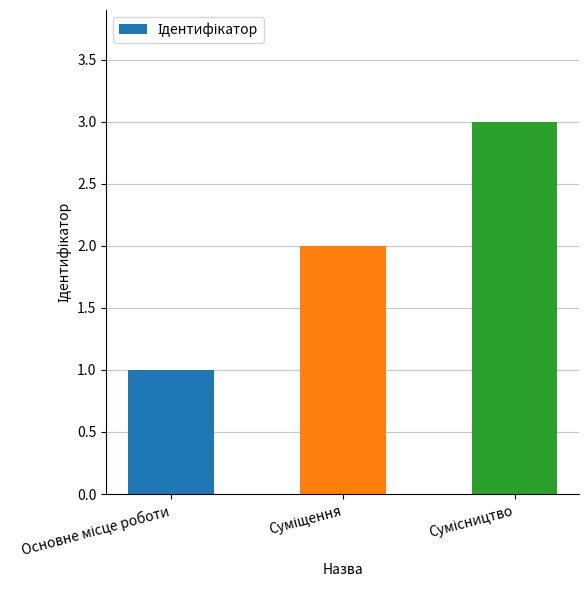

What is the maximum value shown in the chart?

3